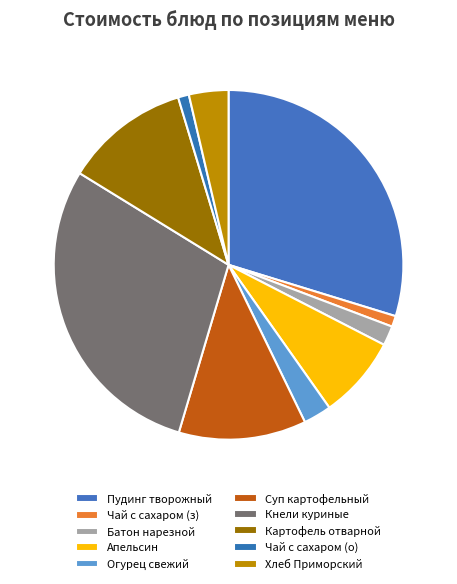

Which category has the biggest portion of the pie?

Пудинг из творога со сгущ молоком